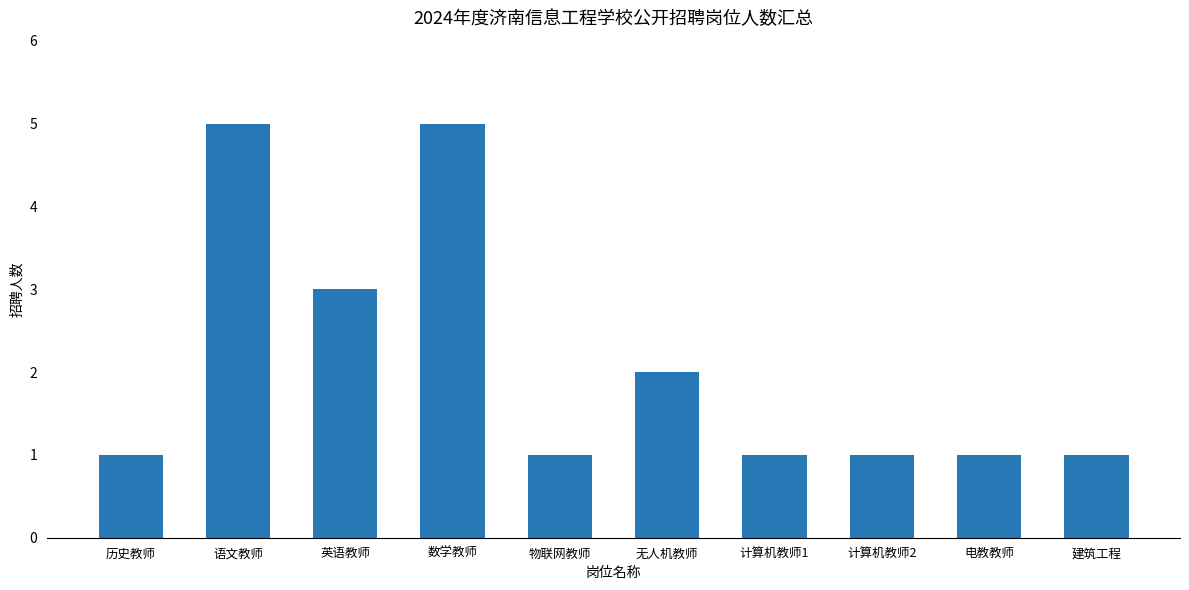

Is it true that the value at 电教教师 is 2?

False